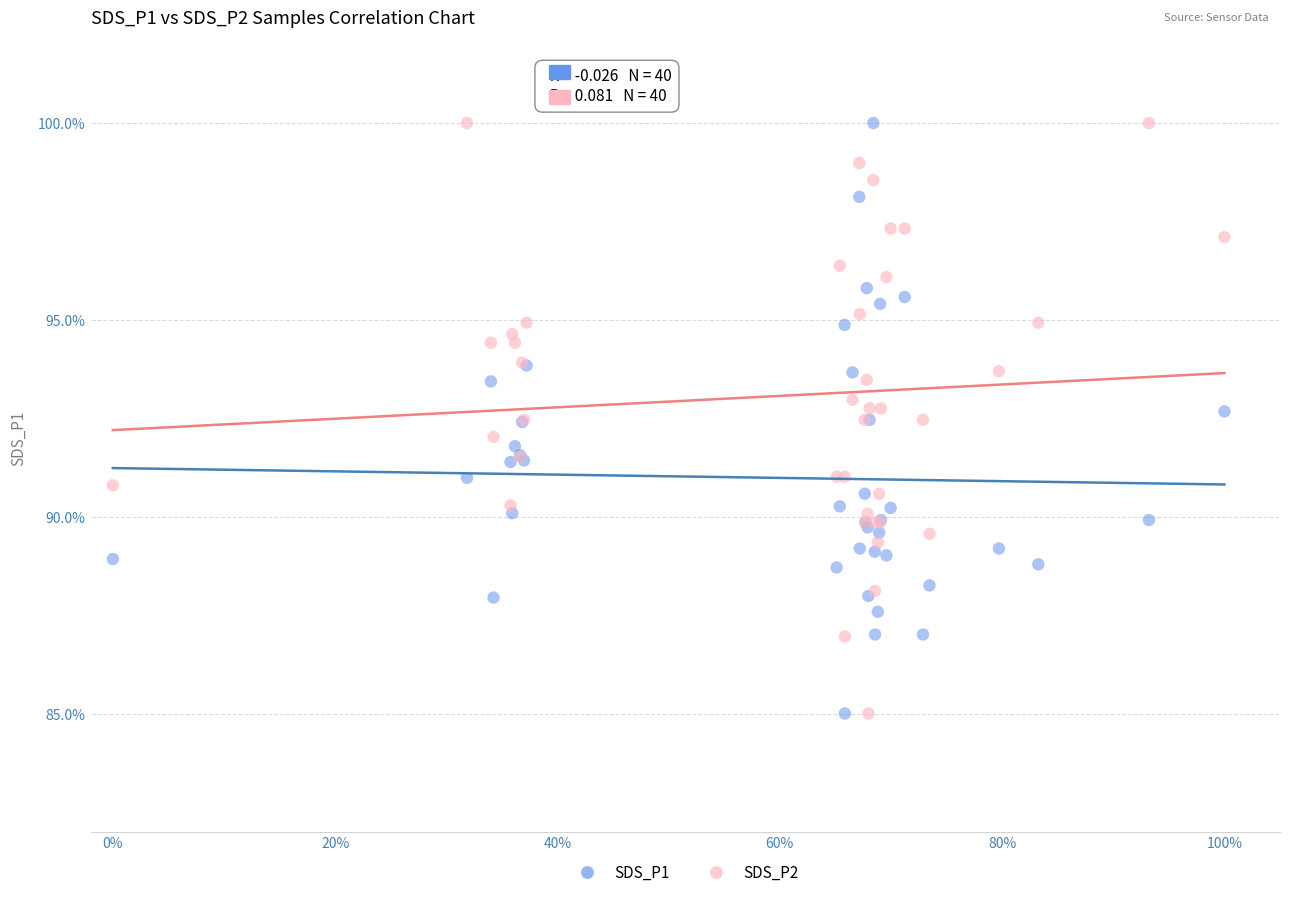

What is the X range (max minus min) for the scatter plot?

1.0